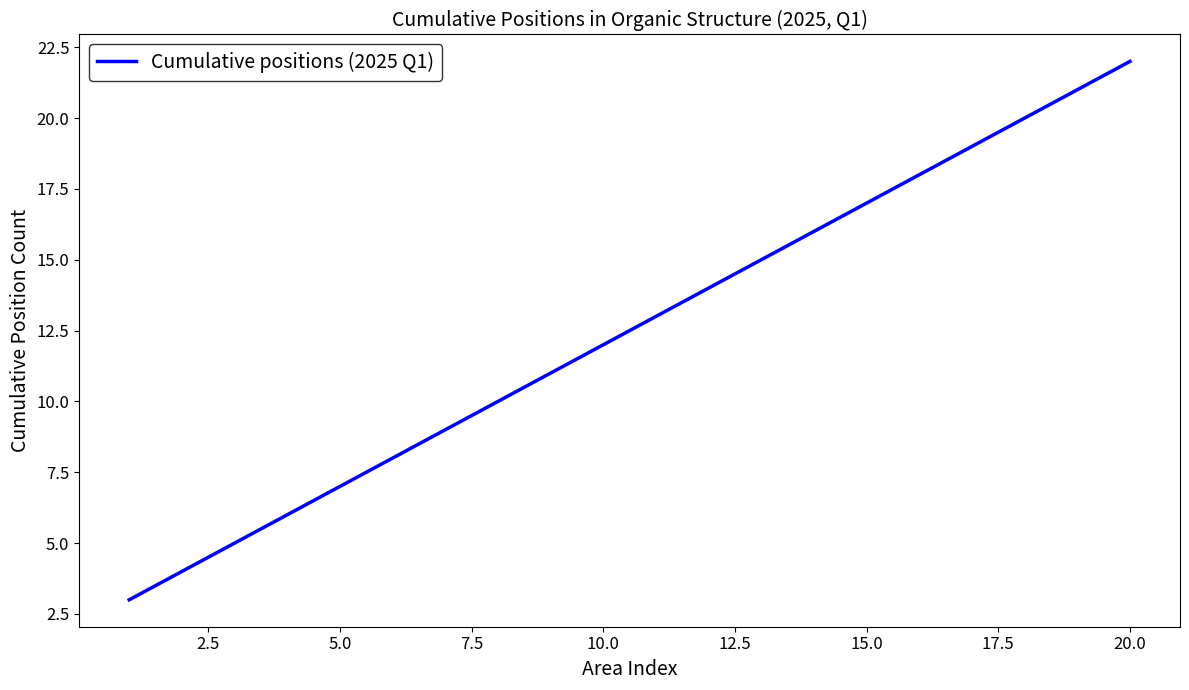

What is the maximum value shown in the chart?

22